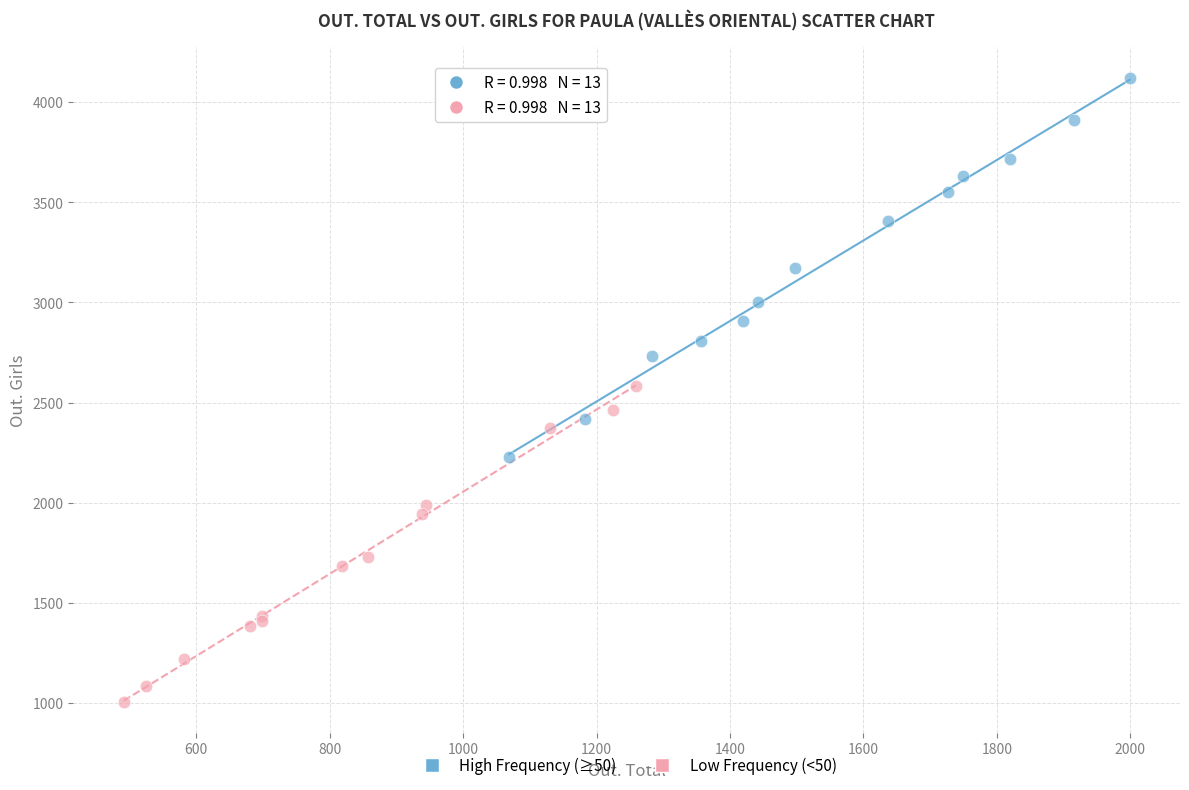

Which series contains the lowest Y value?

Low Frequency (<50)